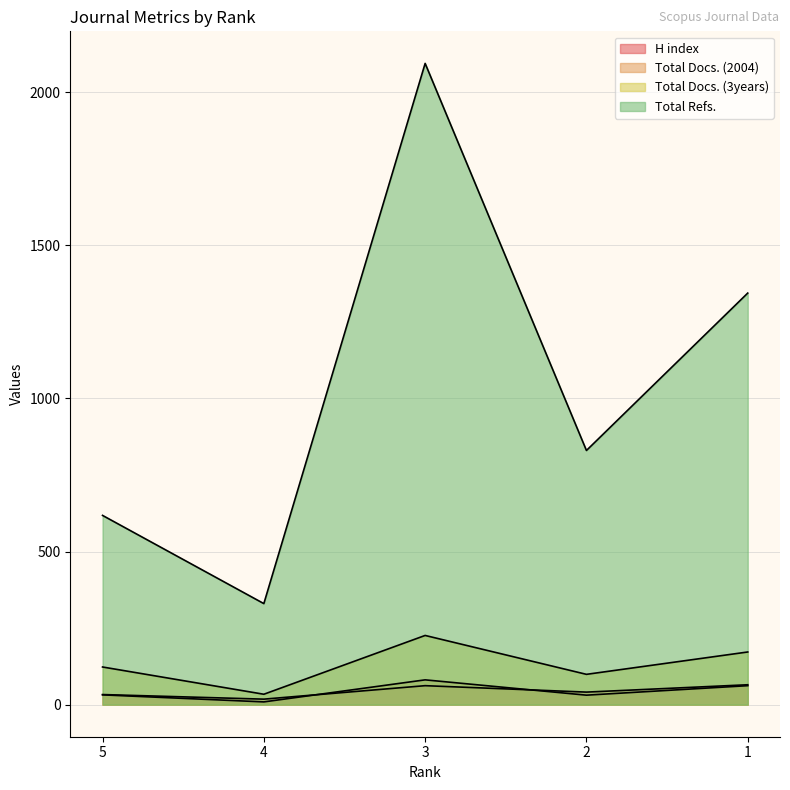

What is the sum of all Total Refs. values?

5216